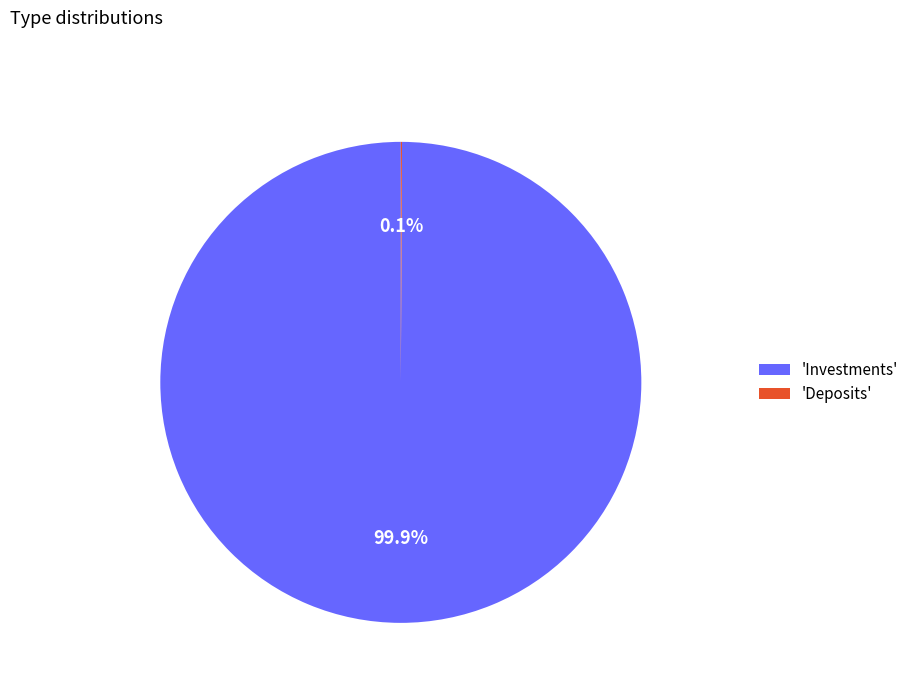

Which category has the biggest portion of the pie?

'Investments'